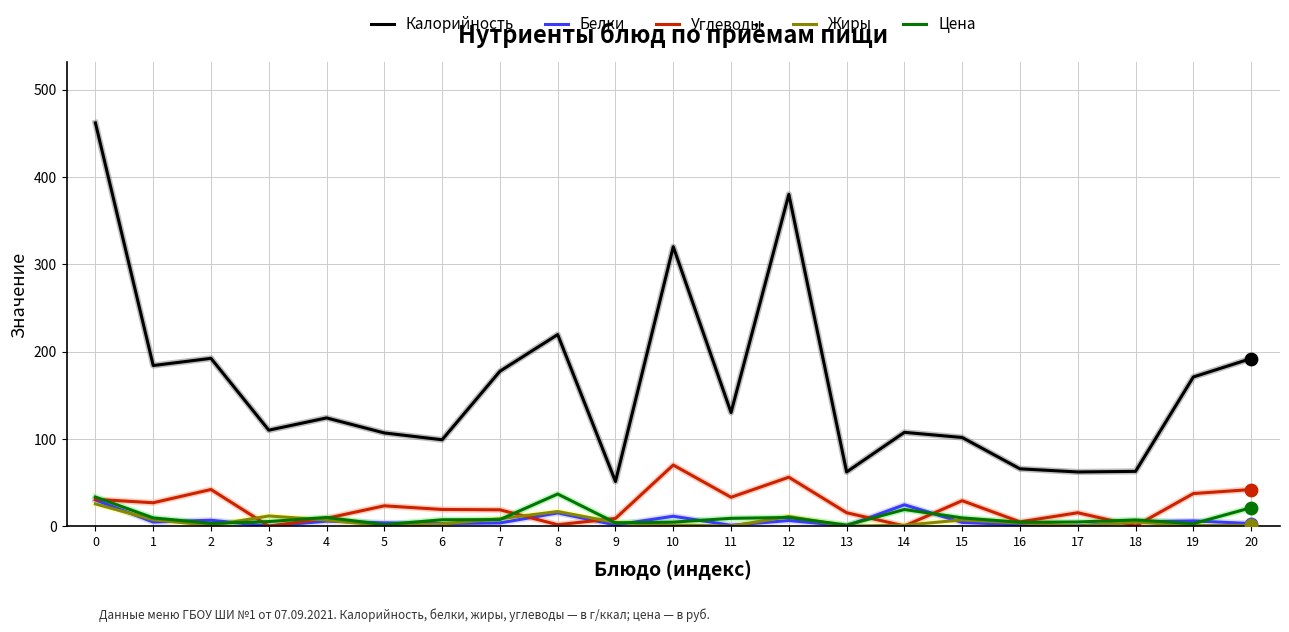

What is the total value across all series at 8?

290.0